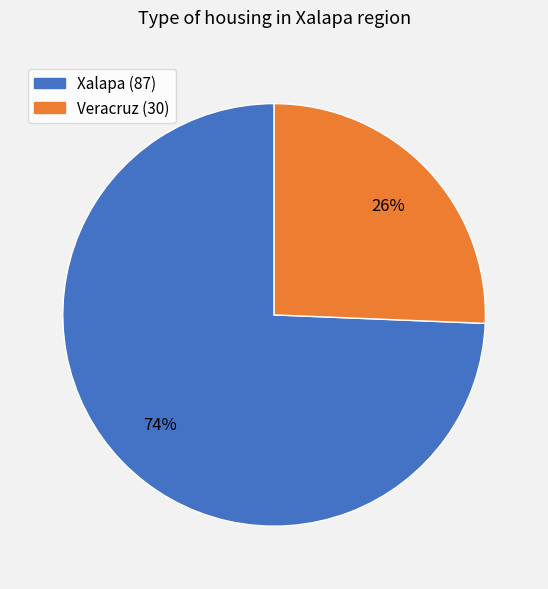

Is there a majority slice in this chart?

Yes